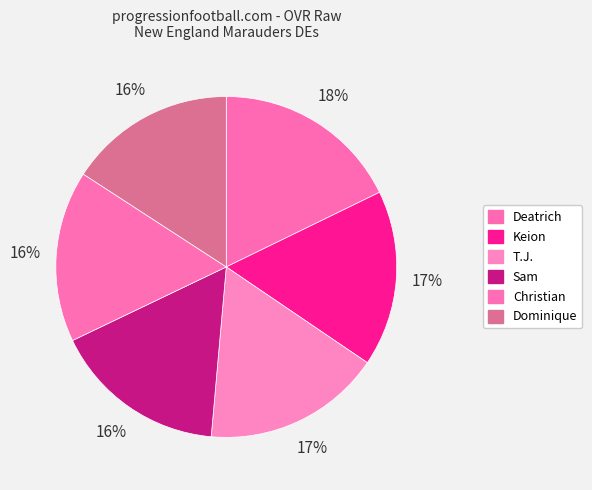

To the nearest percent, what portion does Dominique represent?

16%